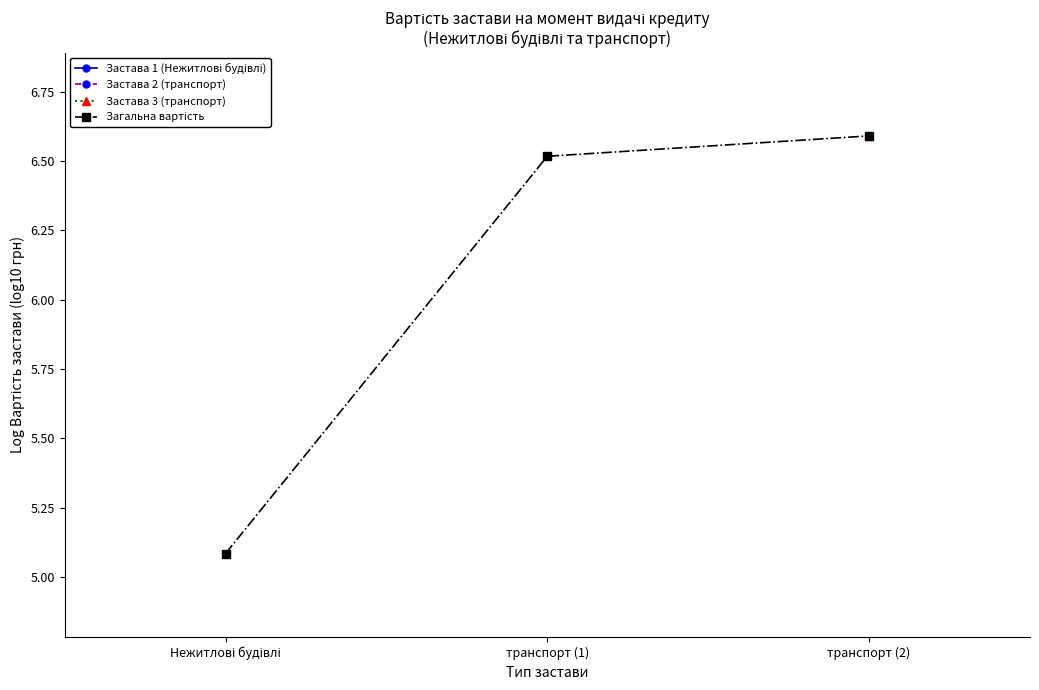

Reading right to left, list all the values displayed in this chart.

6.6	6.5	5.1